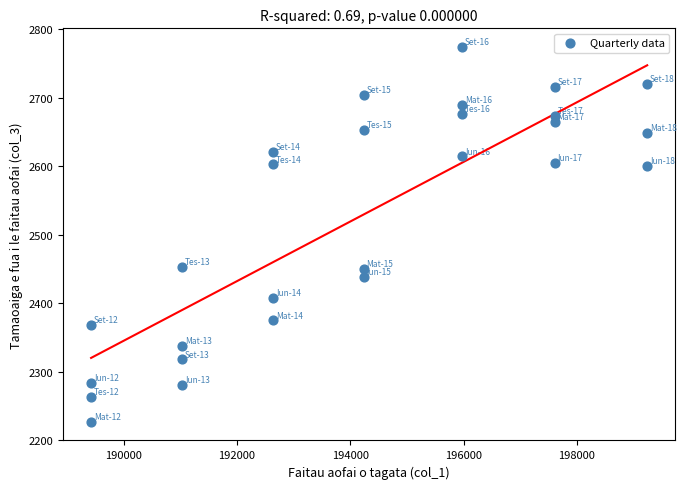

What is the range of X values (max minus min)?

9818.0